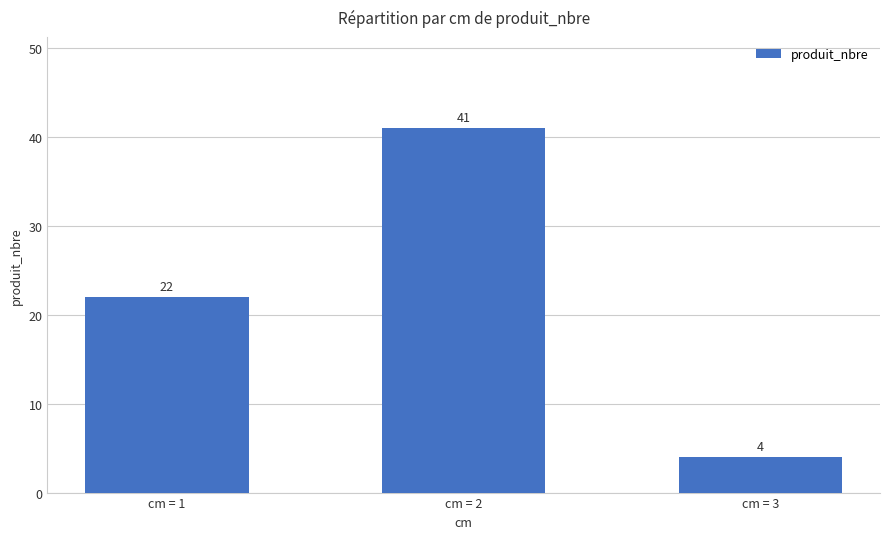

At which category does the chart reach its minimum across all series?

cm = 3